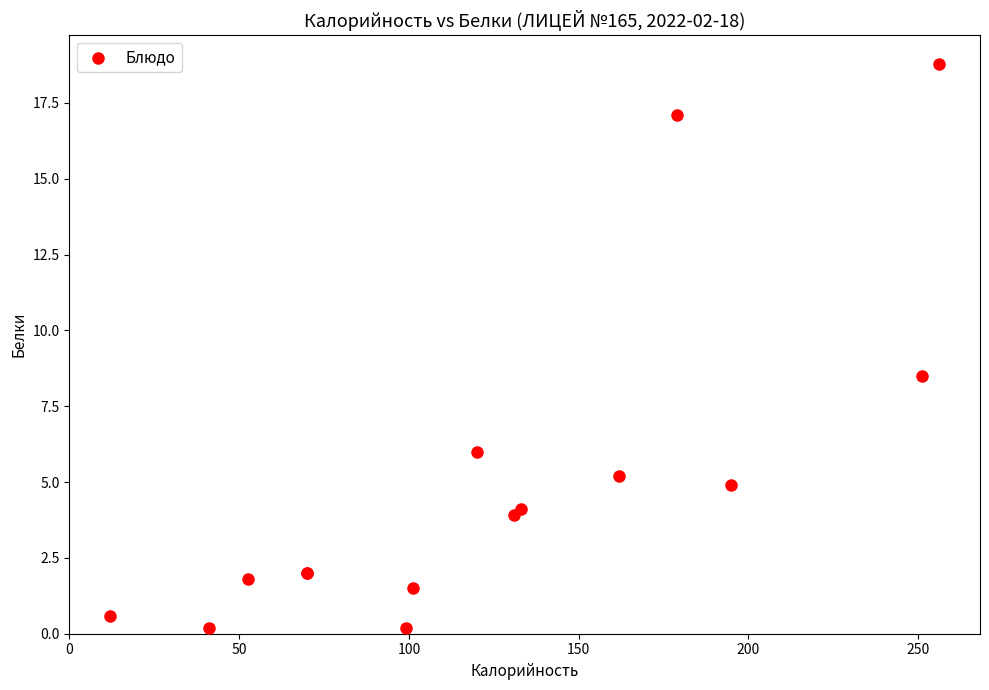

What Y value in the scatter plot is closest to 9?

8.5